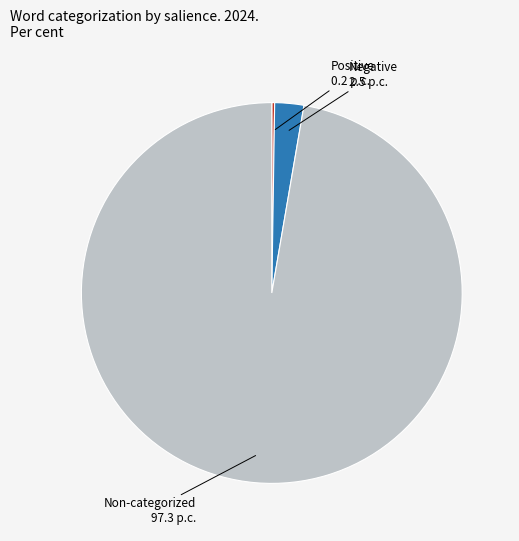

What is the largest slice in the pie chart?

Non-categorized